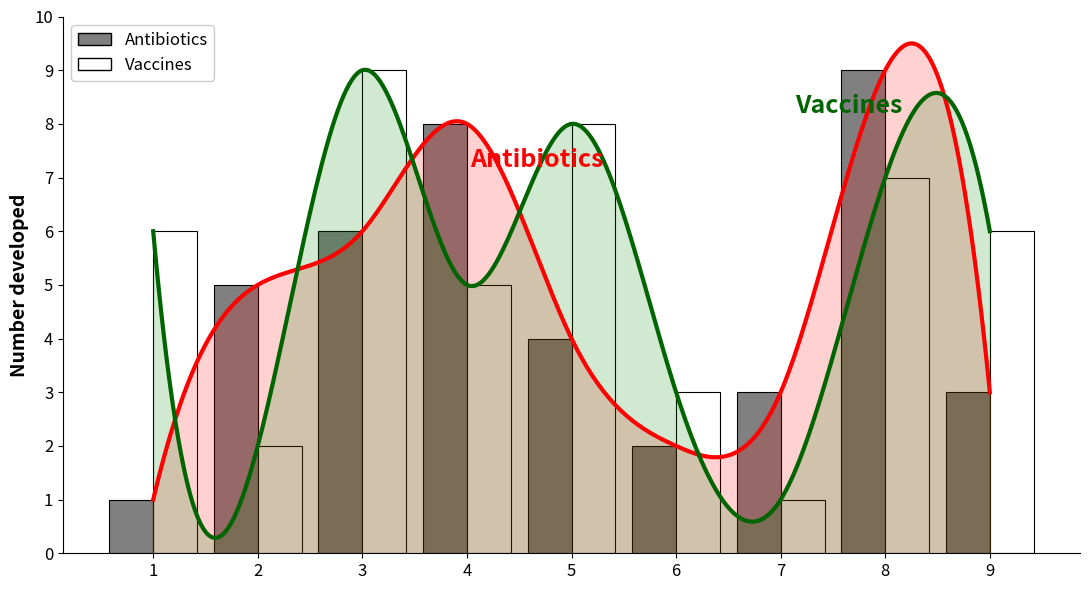

Where does the col_2 series first go above 5?

1